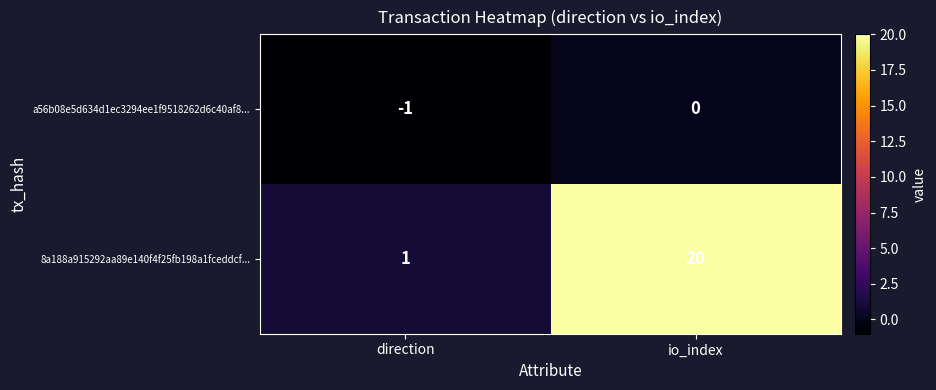

What is the sum of all 8a188a915292aa89e140f4f25fb198a1fceddcf... values?

21